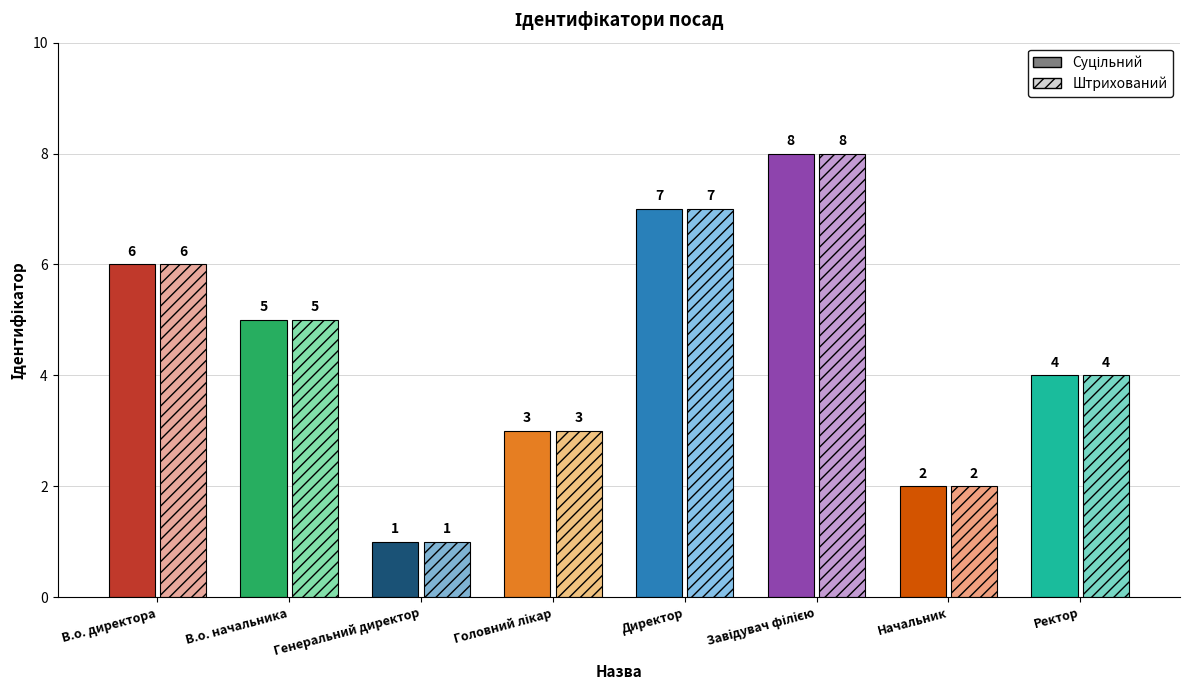

What is the maximum value shown in the chart?

8